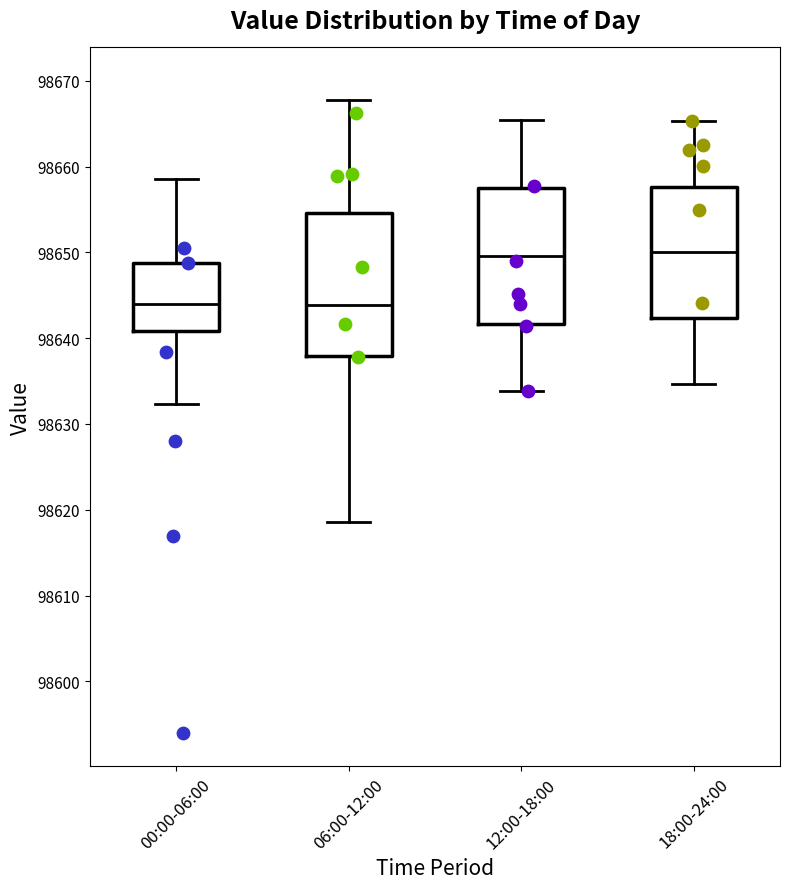

Reading left to right, transcribe this box plot: for each box, give where its median line is, the range the box spans, and where its two whiskers end, as read against the y-axis. The values are not printed on the chart, so give them approximately, as read against the axis.

00:00-06:00: median 98644, box 98641 to 98649, whiskers 98632 to 98659
06:00-12:00: median 98644, box 98638 to 98655, whiskers 98619 to 98668
12:00-18:00: median 98650, box 98642 to 98658, whiskers 98634 to 98665
18:00-24:00: median 98650, box 98642 to 98658, whiskers 98635 to 98665